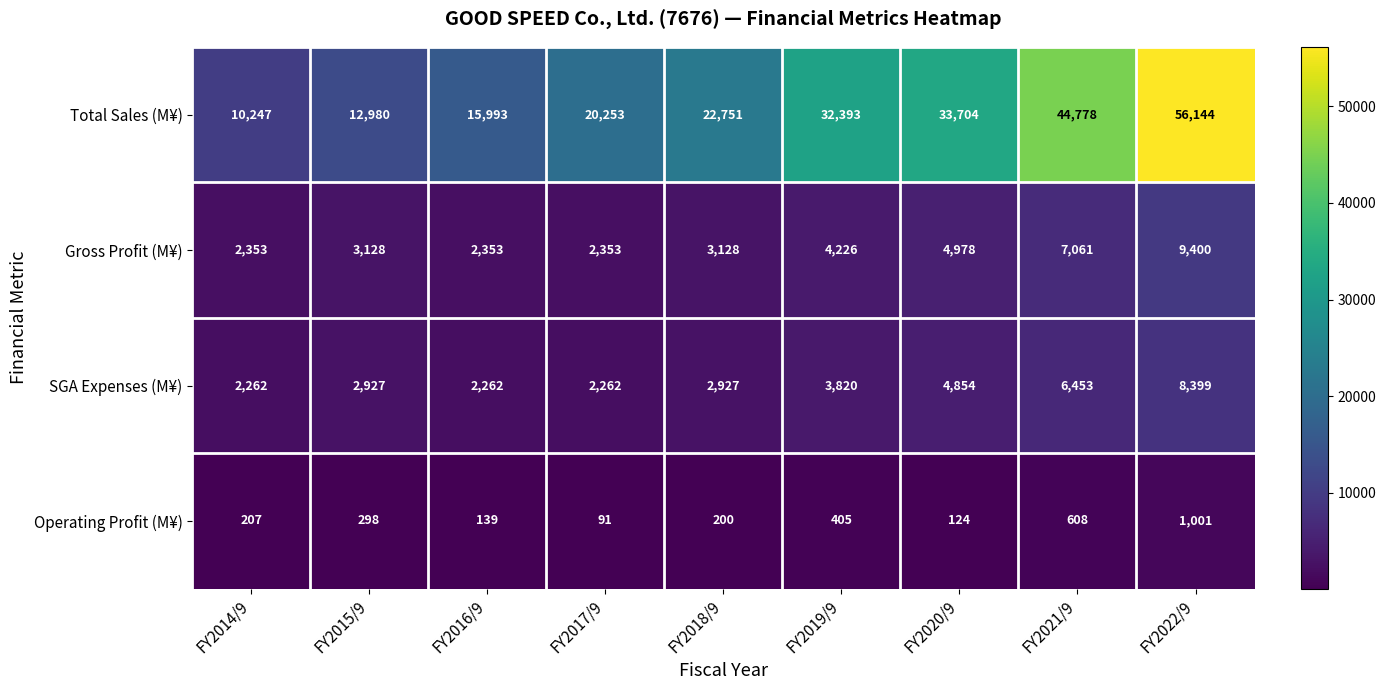

What is the minimum value for Total Sales (M¥)?

10247